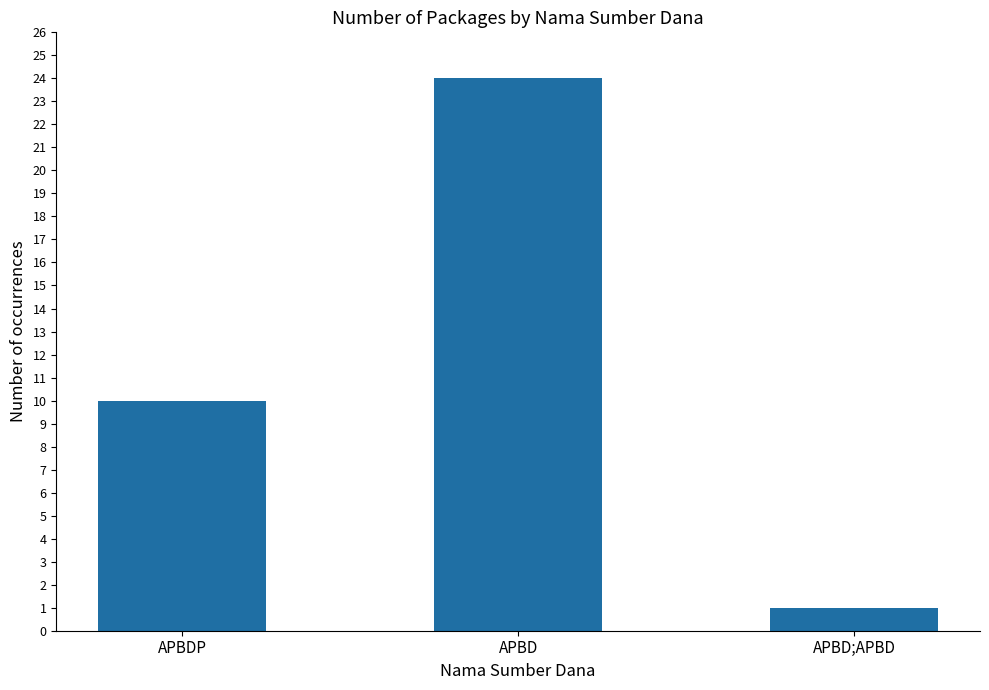

The value at APBDP is 10. True or false?

True